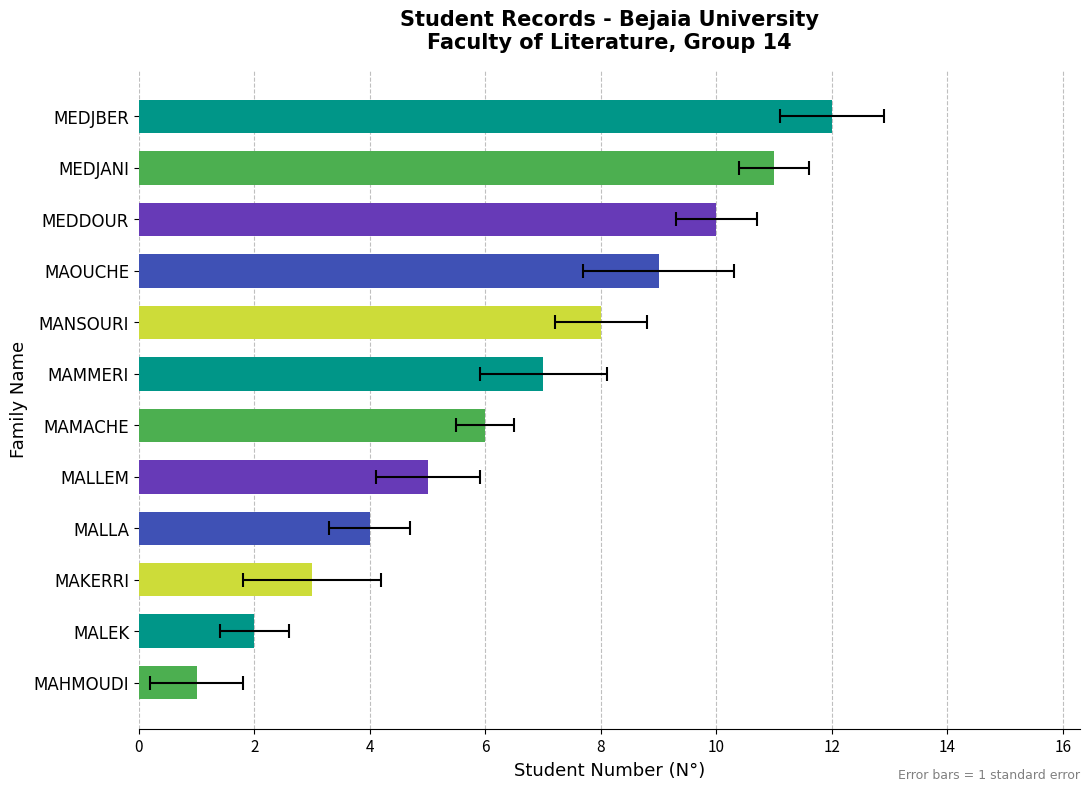

What is the sum of all values?

78